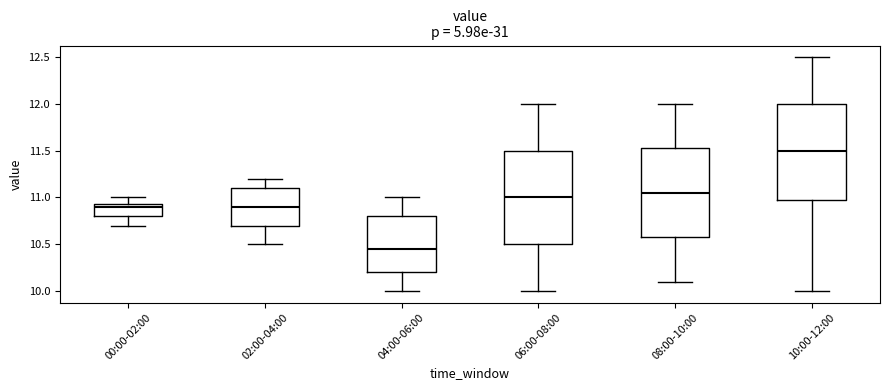

Reading left to right, transcribe this box plot: for each box, give where its median line is, the range the box spans, and where its two whiskers end, as read against the y-axis. The values are not printed on the chart, so give them approximately, as read against the axis.

00:00-02:00: median 10.90, box 10.80 to 10.95, whiskers 10.70 to 11.00
02:00-04:00: median 10.90, box 10.70 to 11.10, whiskers 10.50 to 11.20
04:00-06:00: median 10.45, box 10.20 to 10.80, whiskers 10.00 to 11.00
06:00-08:00: median 11.00, box 10.50 to 11.50, whiskers 10.00 to 12.00
08:00-10:00: median 11.05, box 10.60 to 11.55, whiskers 10.10 to 12.00
10:00-12:00: median 11.50, box 11.00 to 12.00, whiskers 10.00 to 12.50